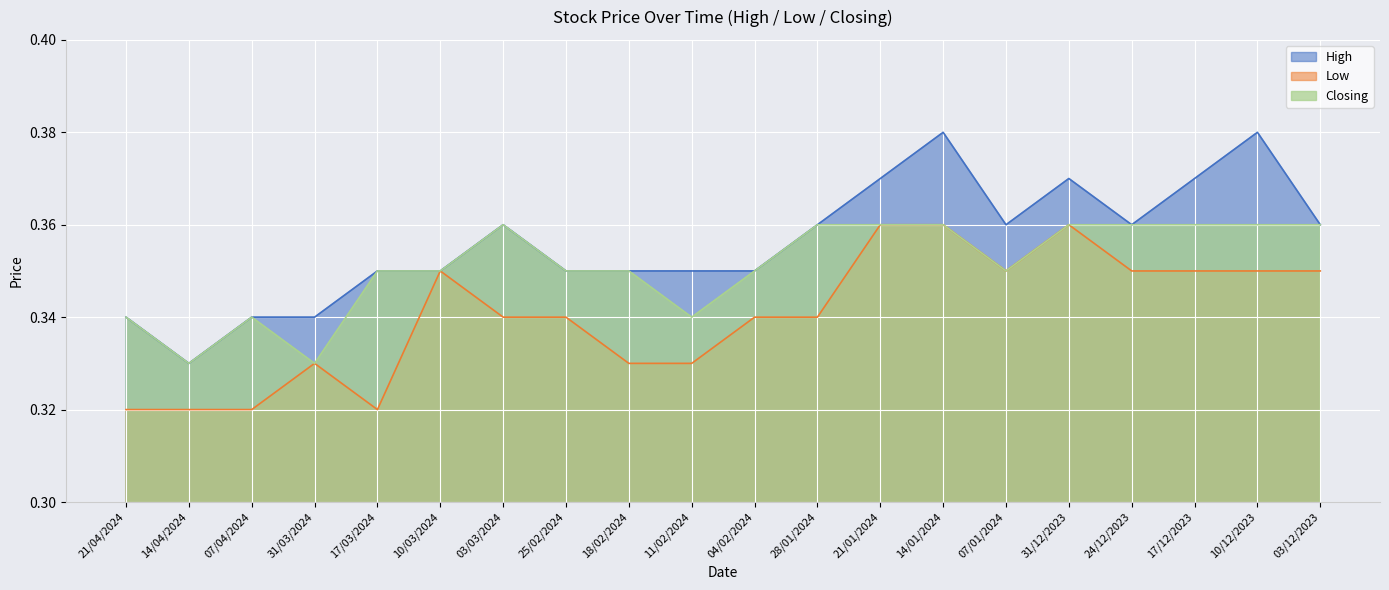

Which series has the largest total across all categories?

High